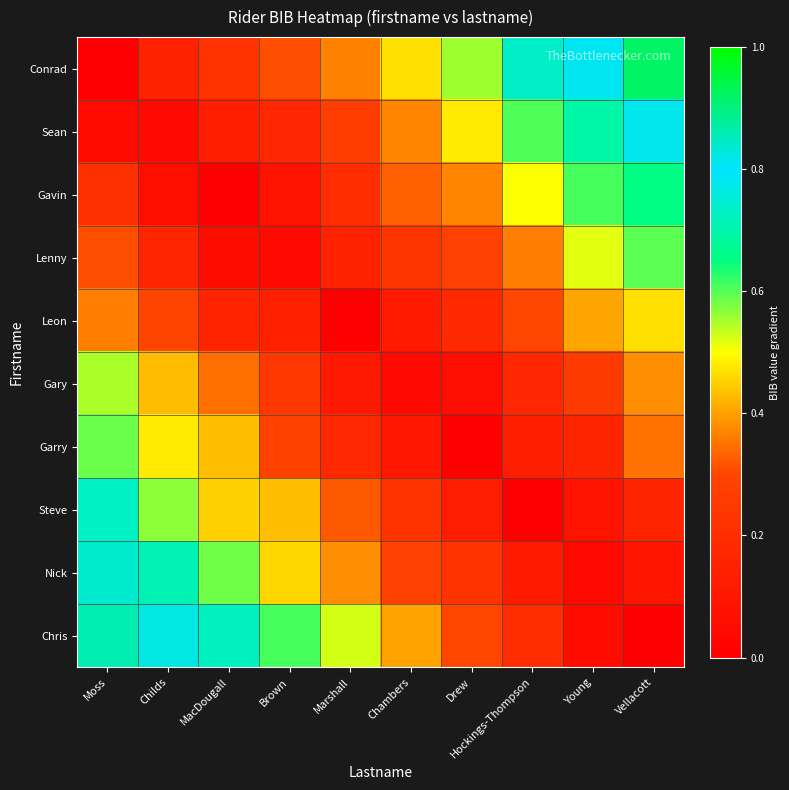

How many series are shown in this chart?

10